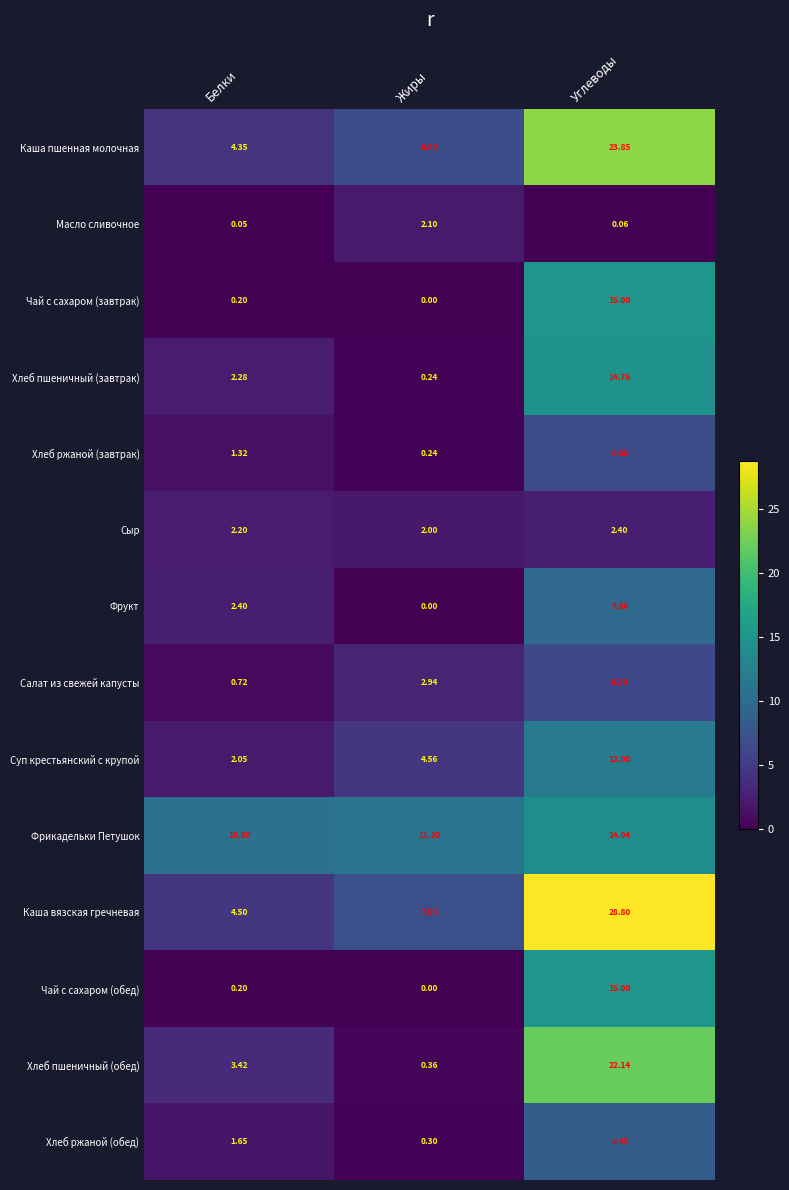

Which series has the widest spread of values?

Каша вязская гречневая